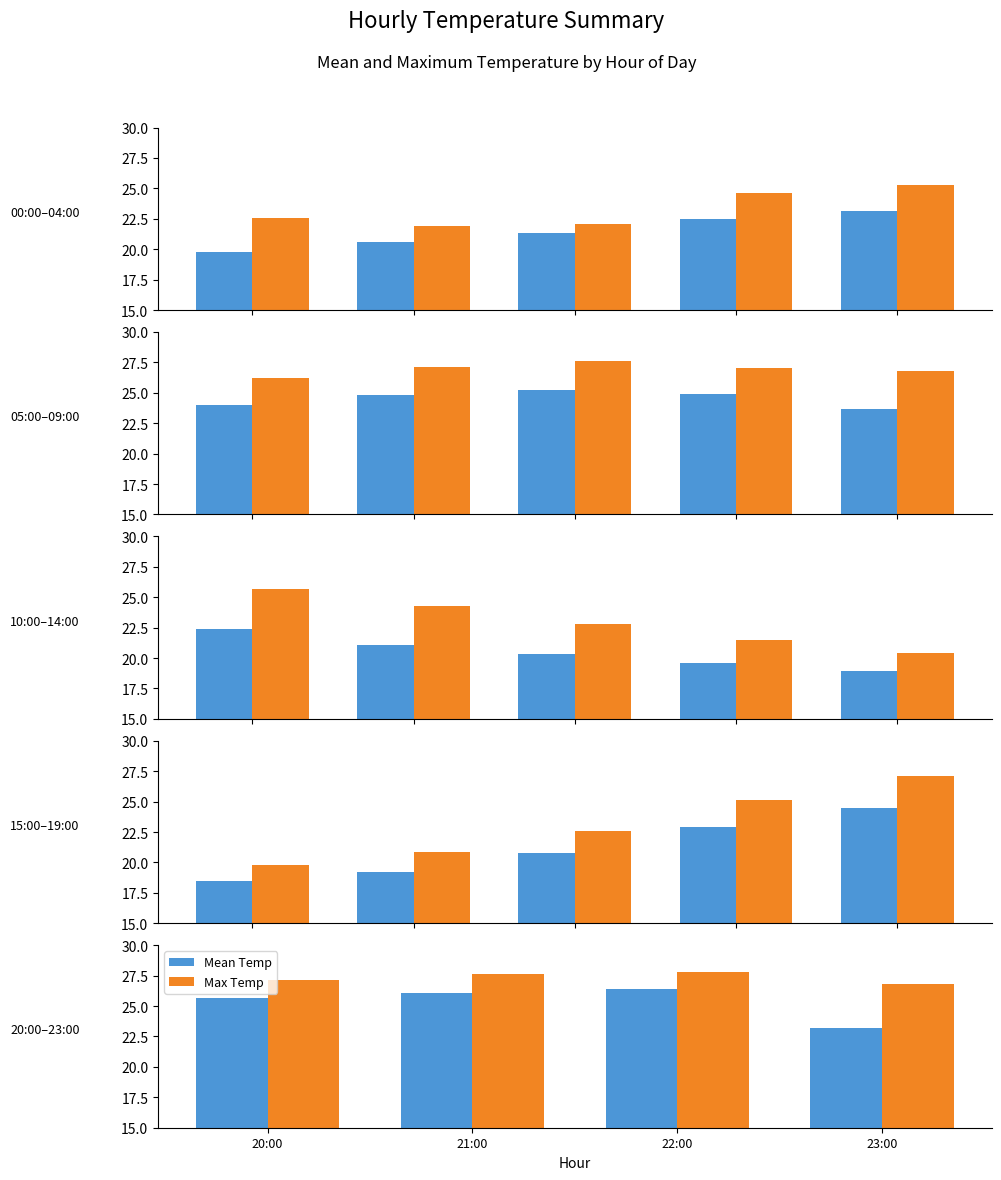

At which label does Mean Temp first exceed 26?

21:00